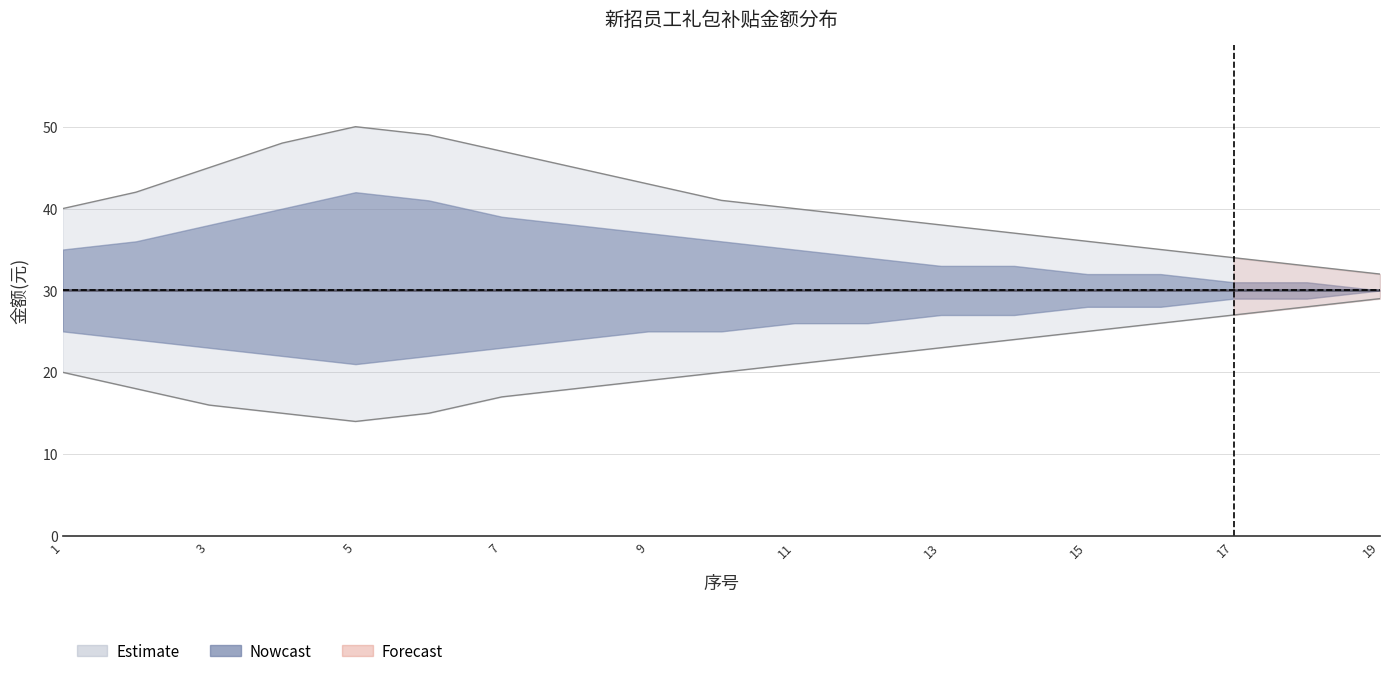

The value of lower_band at 14 is 11. True or false?

False